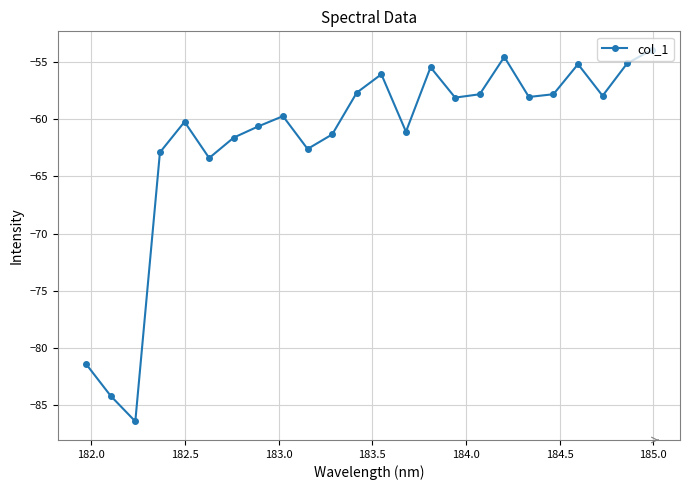

What is the difference between the maximum and minimum values?

32.5